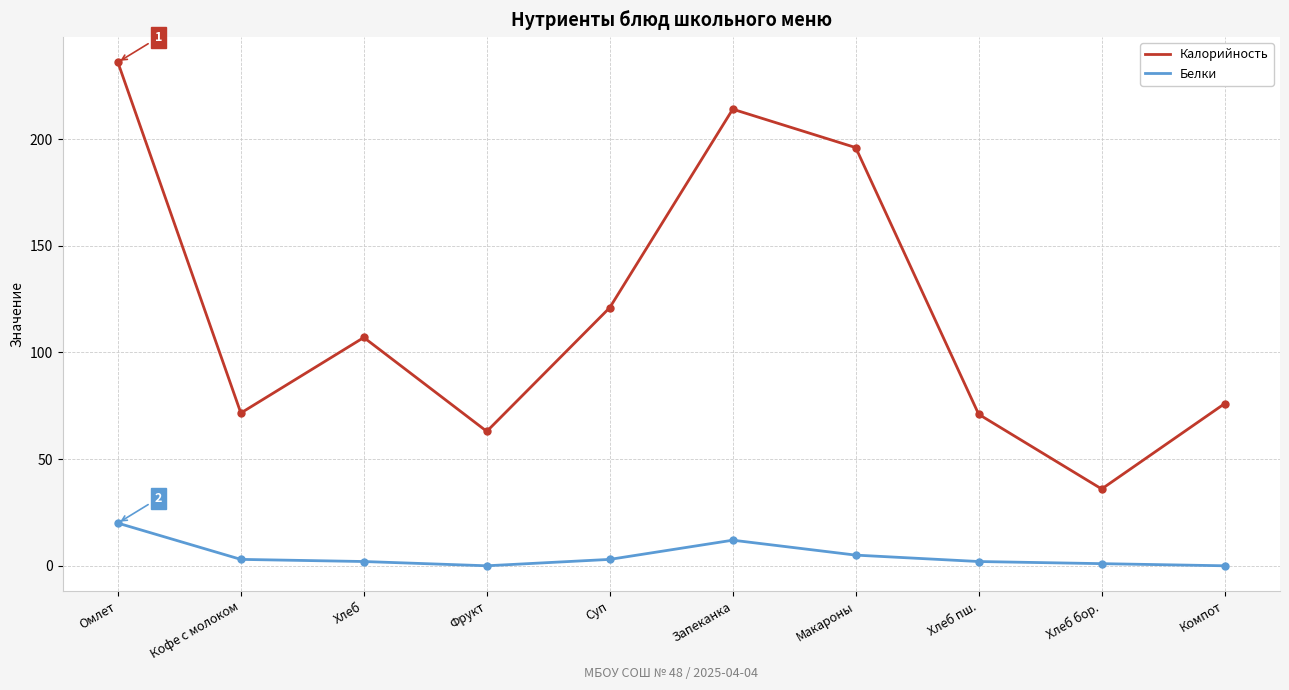

Which category has the highest value in the Калорийность series?

Омлет